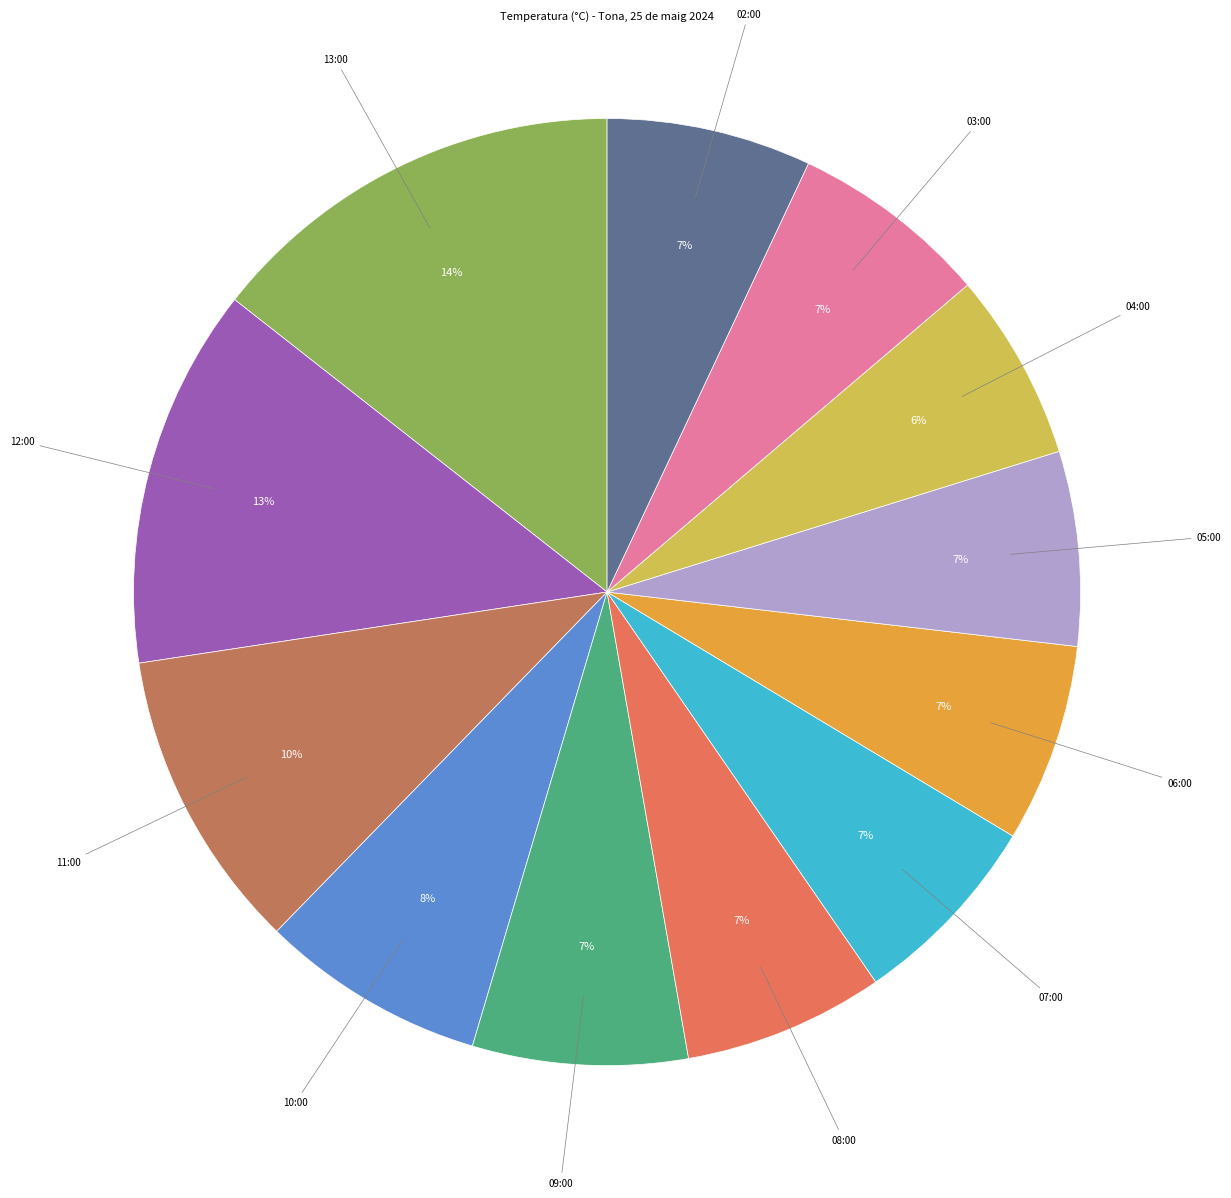

To the nearest percent, what is the difference between the largest and smallest slice percentages?

8%